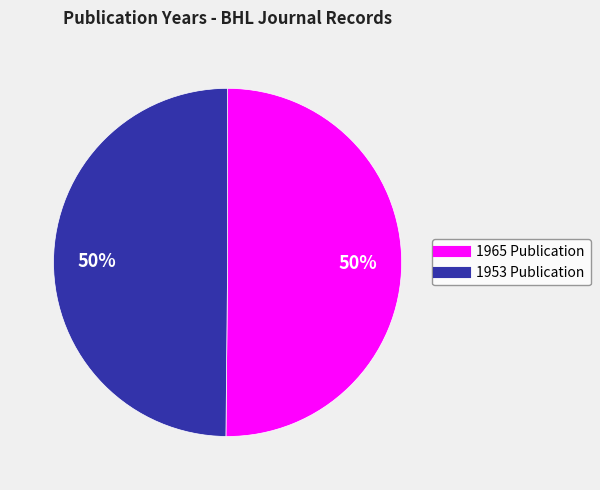

To the nearest percent, what is the average slice percentage?

50%